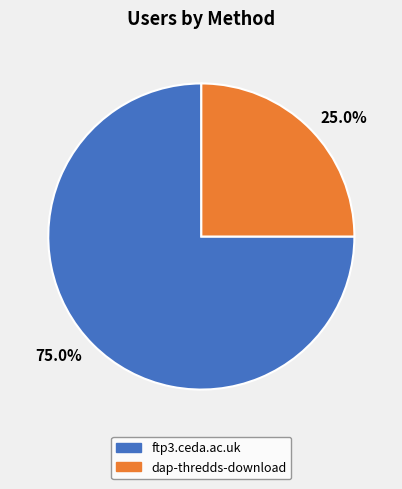

Rank the categories by value from highest to lowest.

75.0%, 25.0%